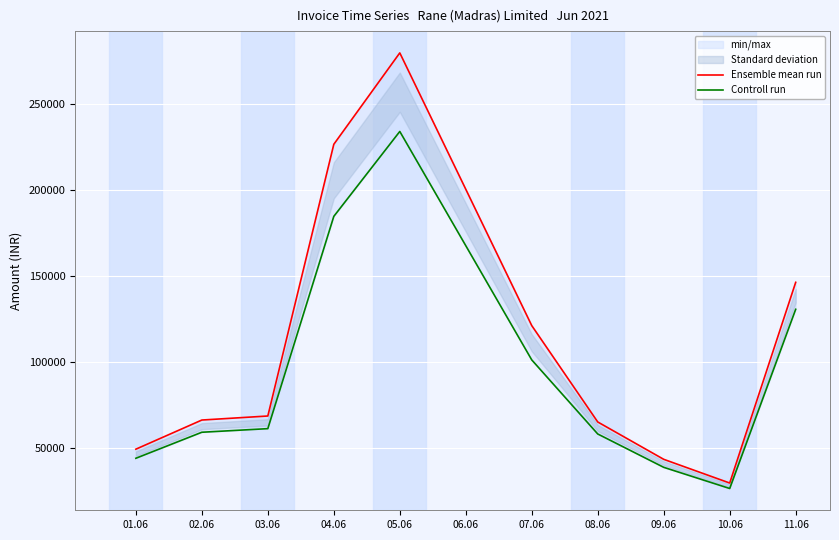

Rank the series by their maximum value, from lowest to highest.

Controll run, Ensemble mean run